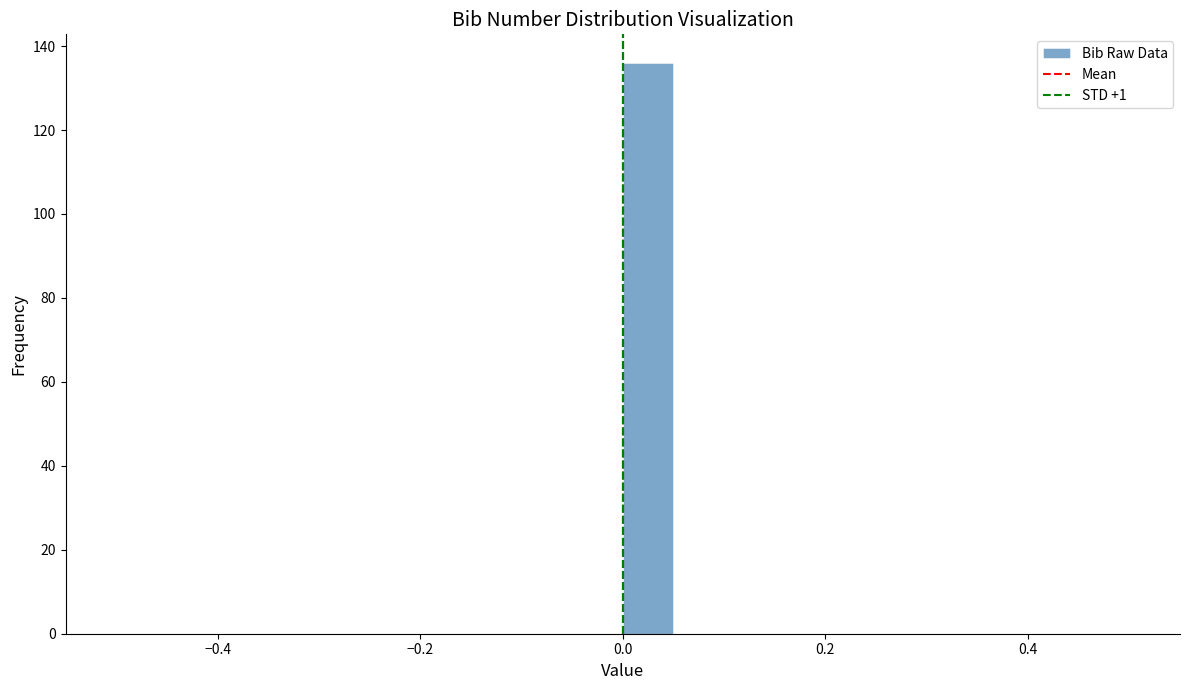

Around what value on the x-axis is the tallest bar? Give the approximate position of its centre, as read against the axis.

0.02